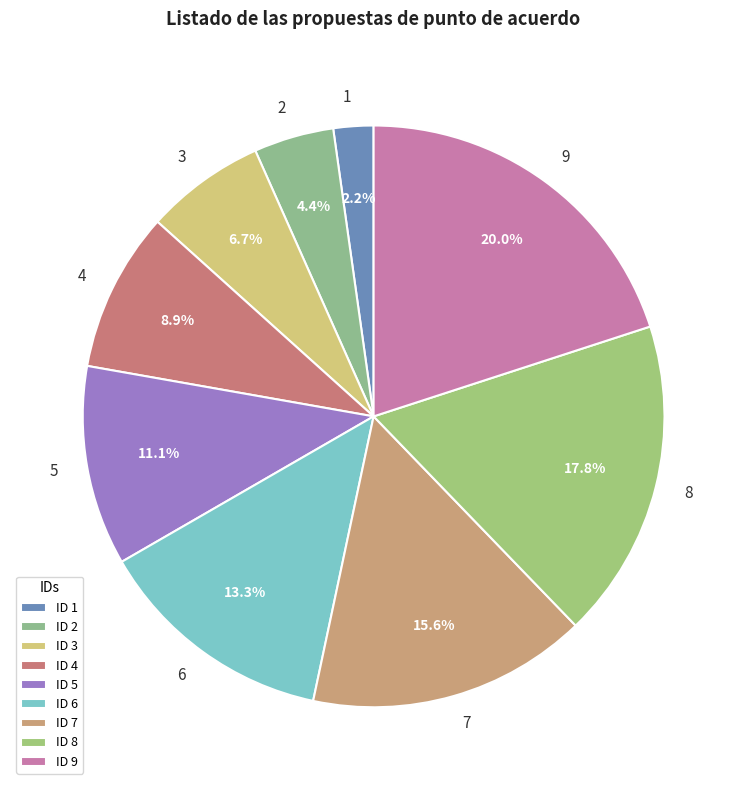

Which slice is the smallest?

1